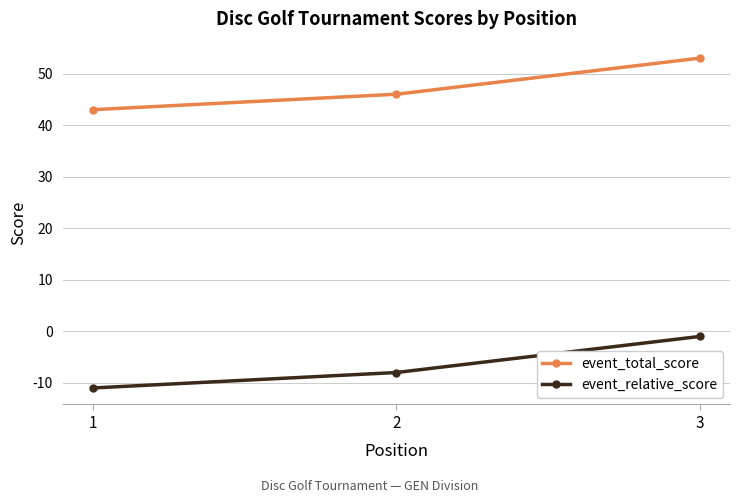

Reading left to right, list all the values displayed in this chart.

event_total_score: 43	46	53
event_relative_score: -11	-8	-1